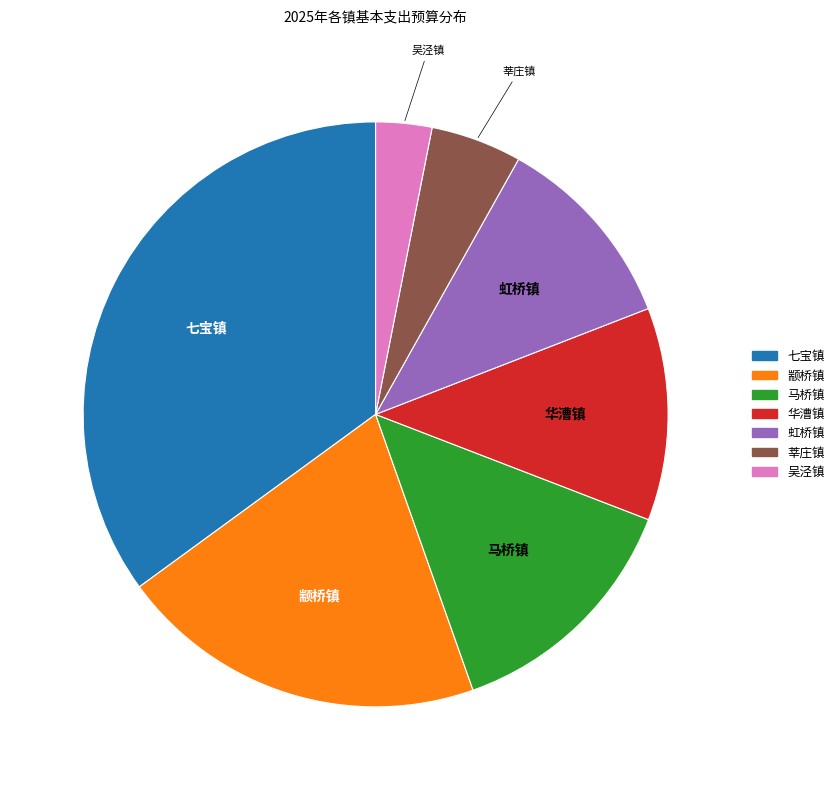

Which category has the smallest portion of the pie?

吴泾镇